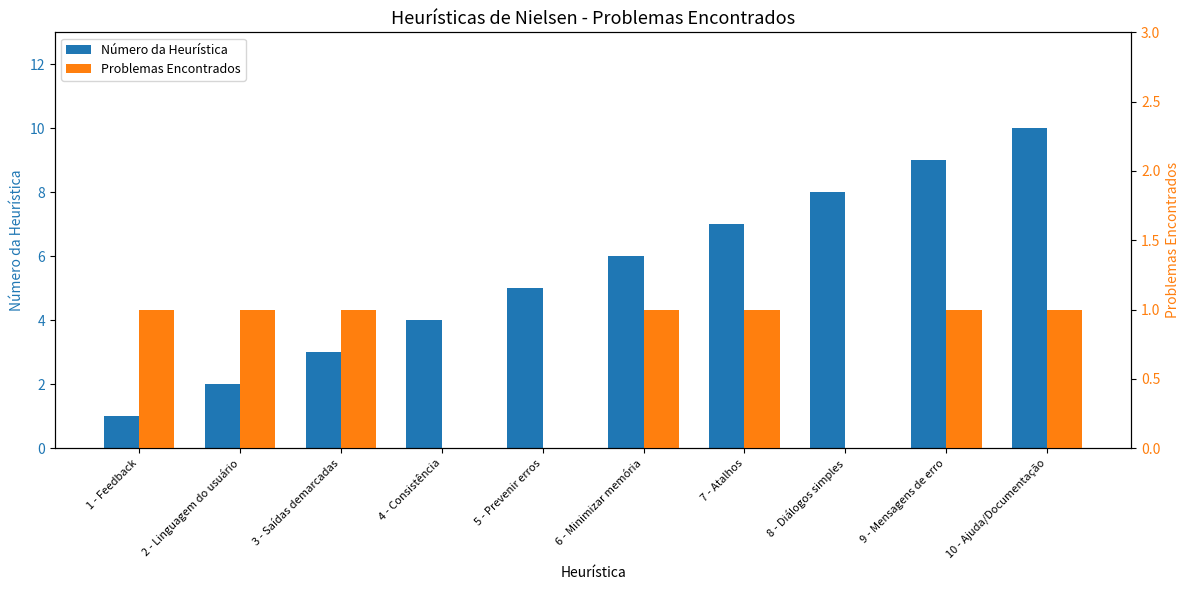

What is the label of the 9th bar from the left?

9 - Mensagens de erro